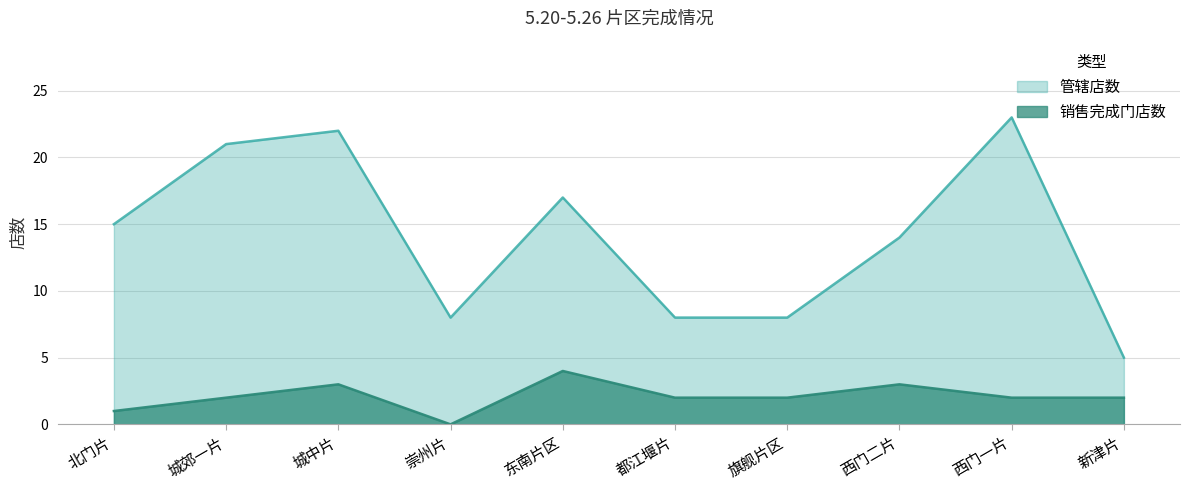

How many interior local peaks does the 管辖店数 series have?

3